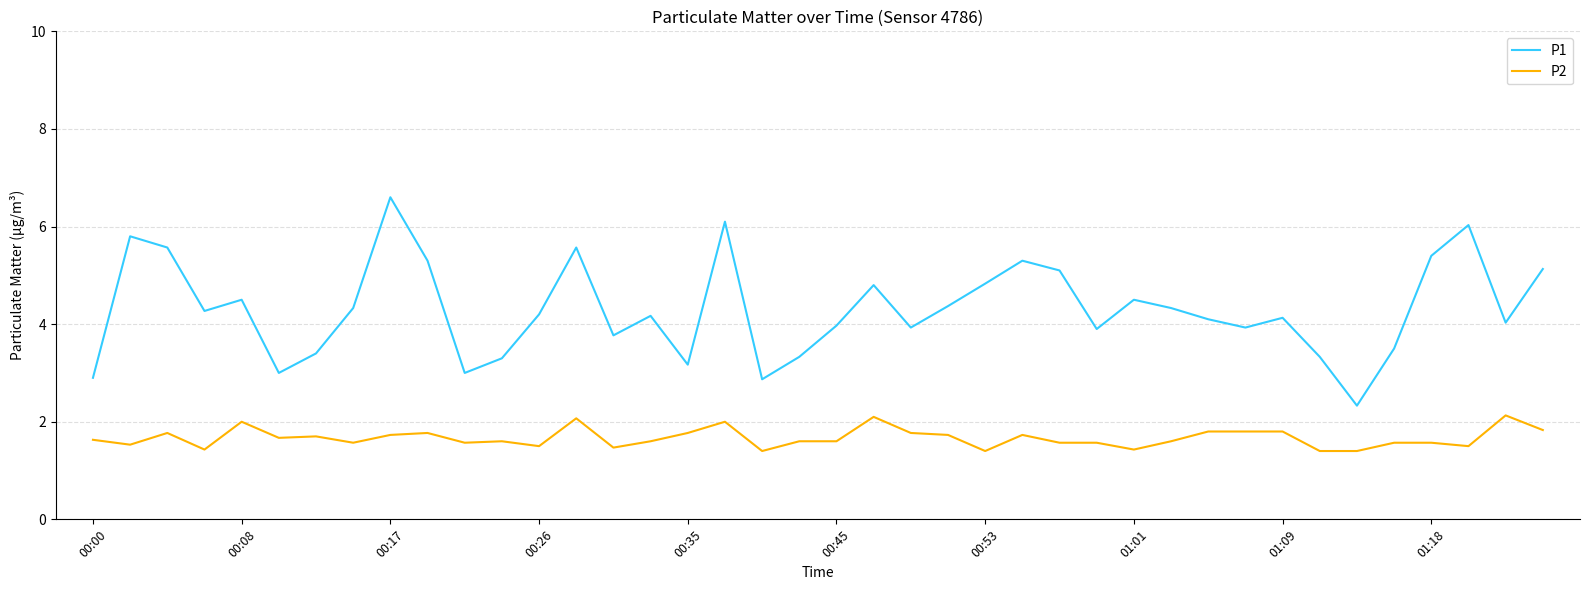

True or false: P2 and P1 cross at least once.

False